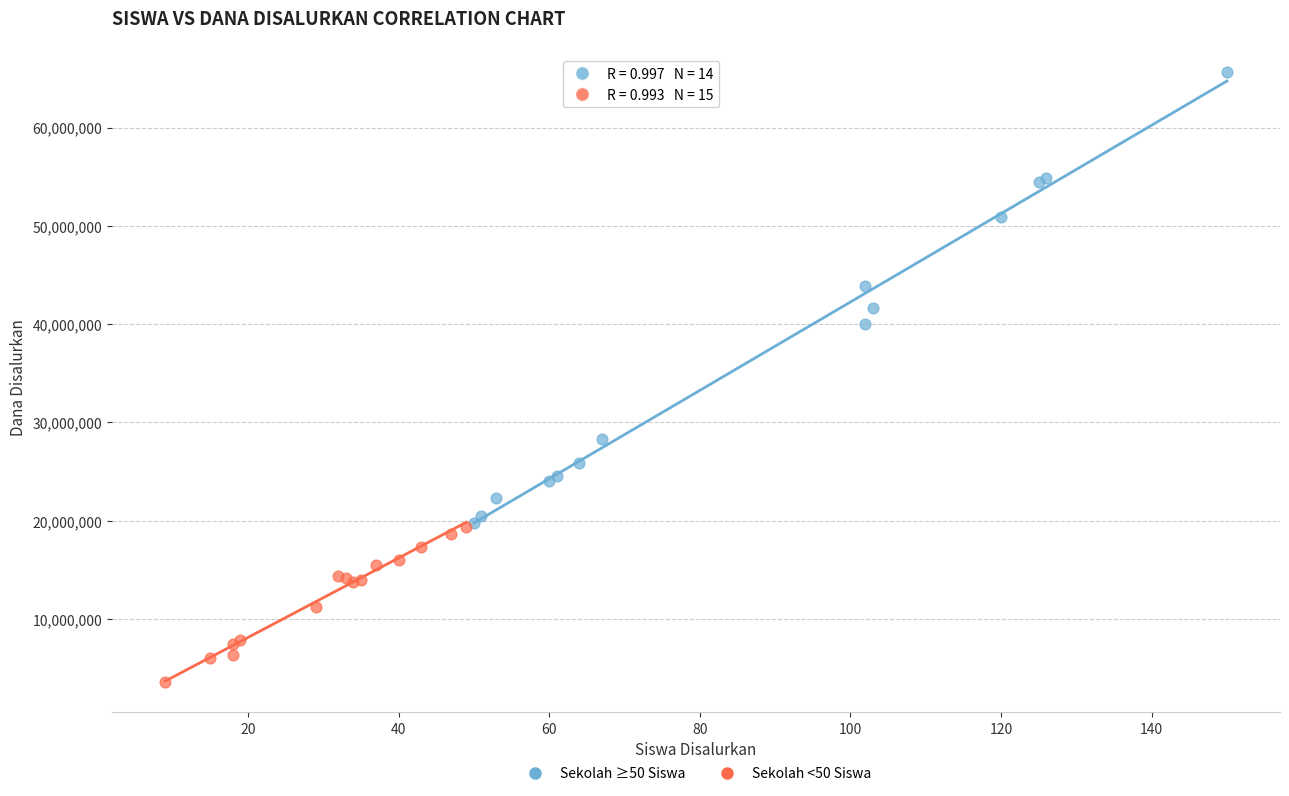

Which series contains the lowest Y value?

Sekolah <50 Siswa